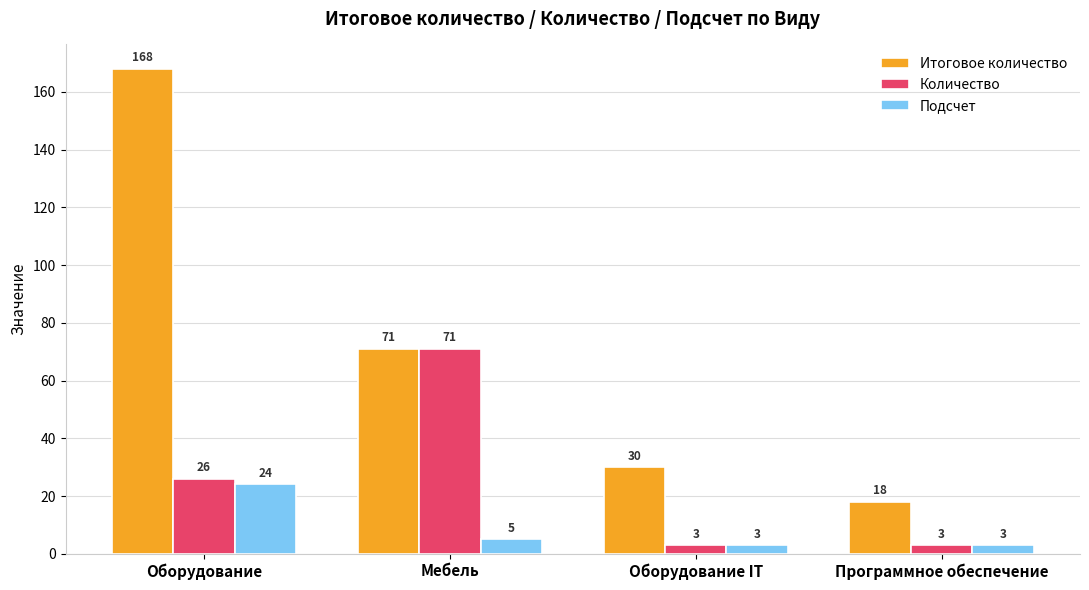

The value of Подсчет at Оборудование IT is 3. True or false?

True